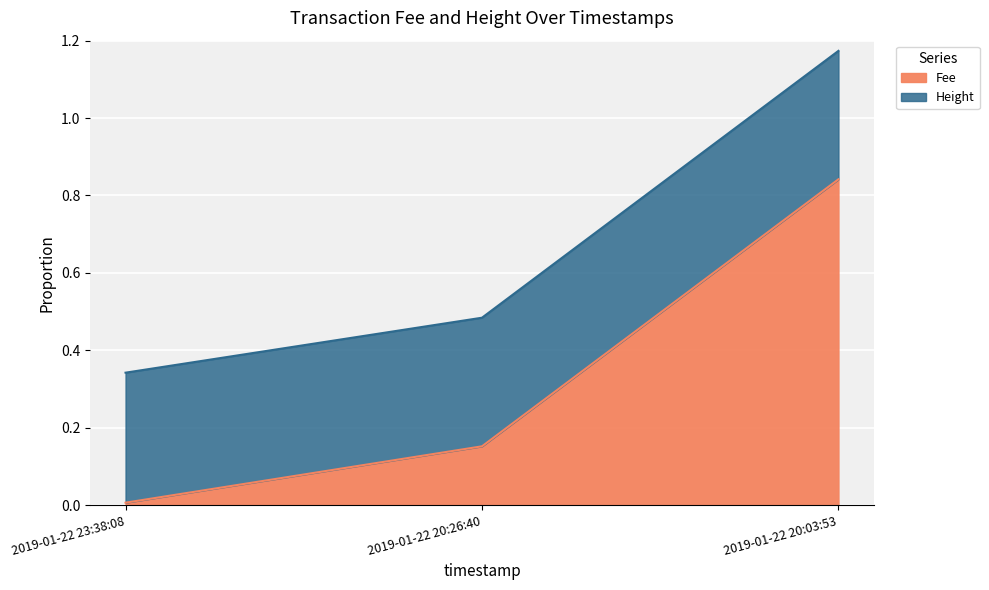

What is the change in value from 2019-01-22 23:38:08 to 2019-01-22 20:26:40?

+0.1